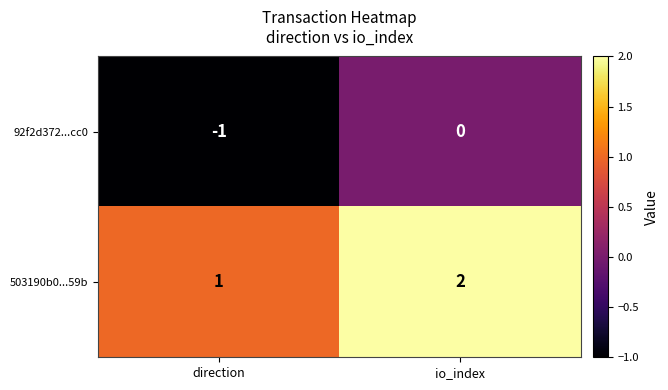

What is the total value across all series at io_index?

2